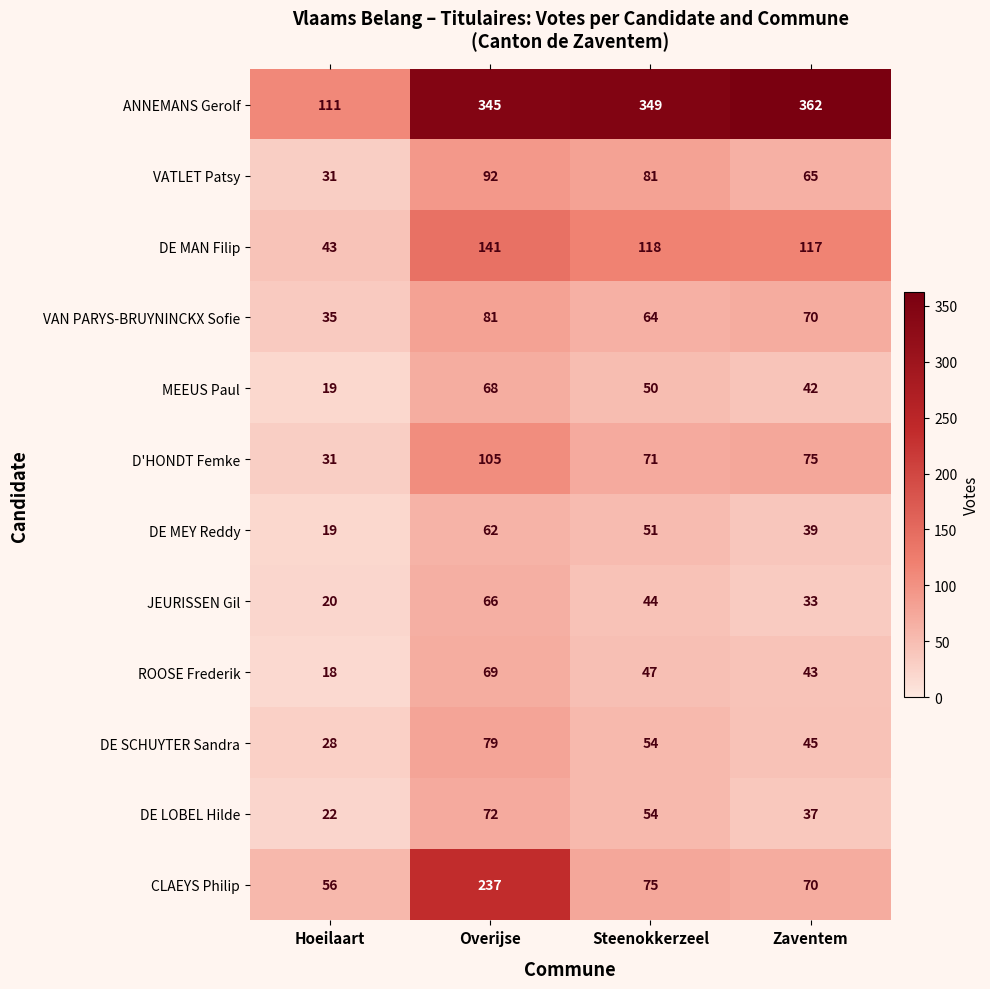

What is the difference between the ANNEMANS Gerolf values at Zaventem and Hoeilaart?

251